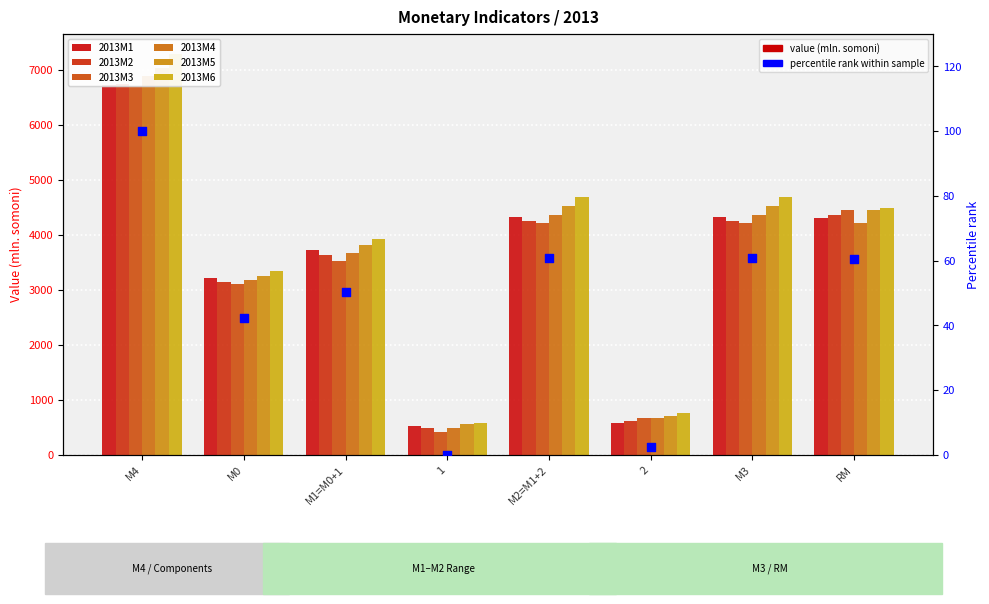

What are all the series names shown in the legend?

2013M1, 2013M2, 2013M3, 2013M4, 2013M5, 2013M6